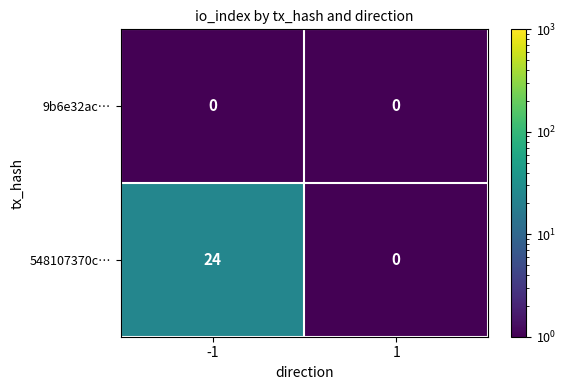

Count the number of data series in this chart.

2